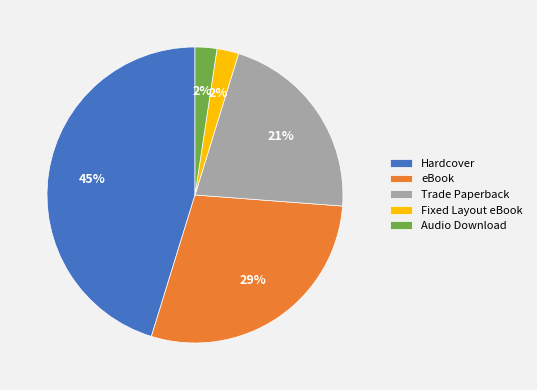

Combined, do Audio Download and eBook account for over 50%?

No